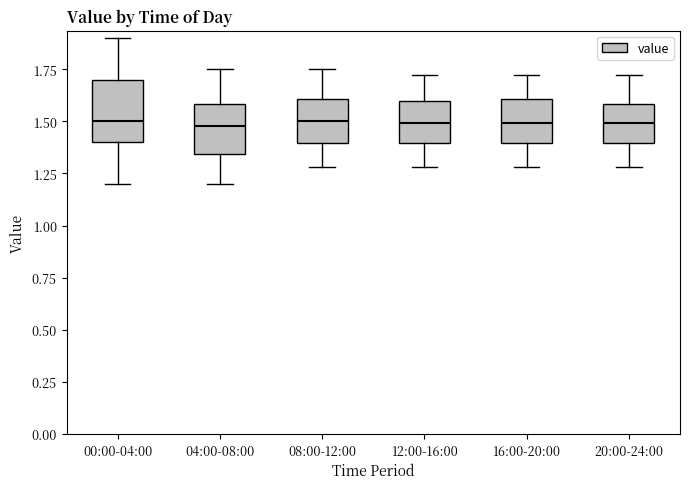

Which box is the tallest, from its lower edge to its upper edge?

00:00-04:00